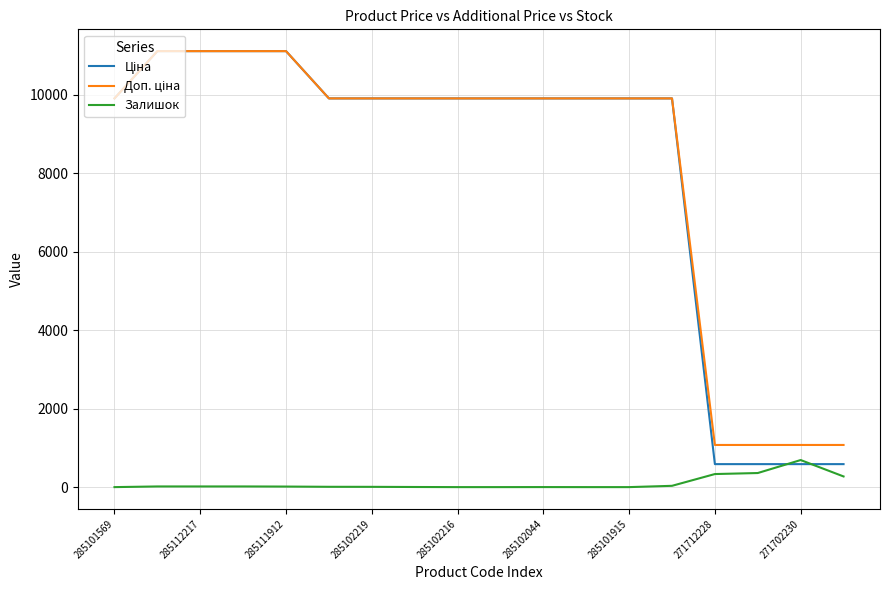

Does the chart display data point markers on the line(s)?

No